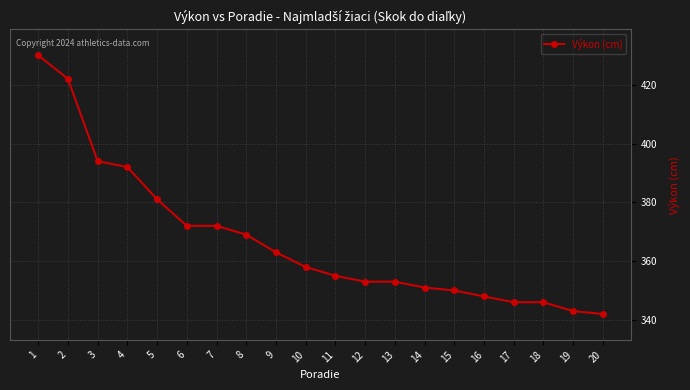

What is the value of the 2nd point from the left?

422